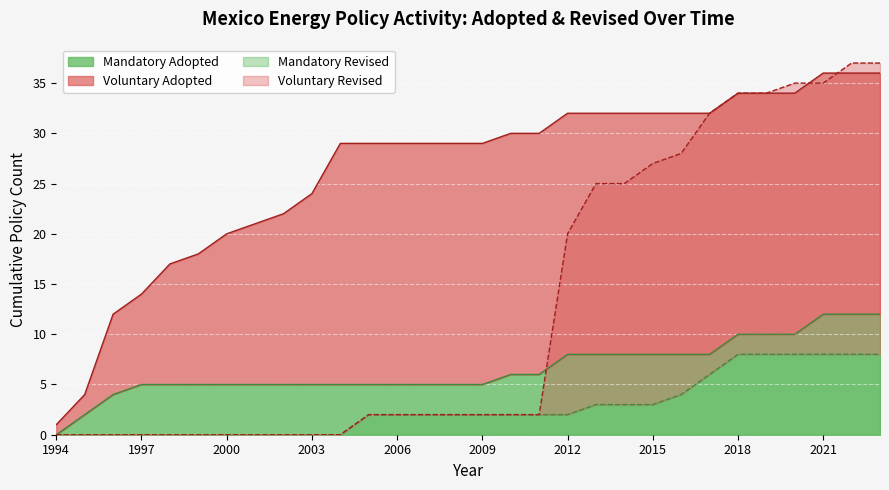

Which category has the lowest value in the Mandatory Adopted series?

1994